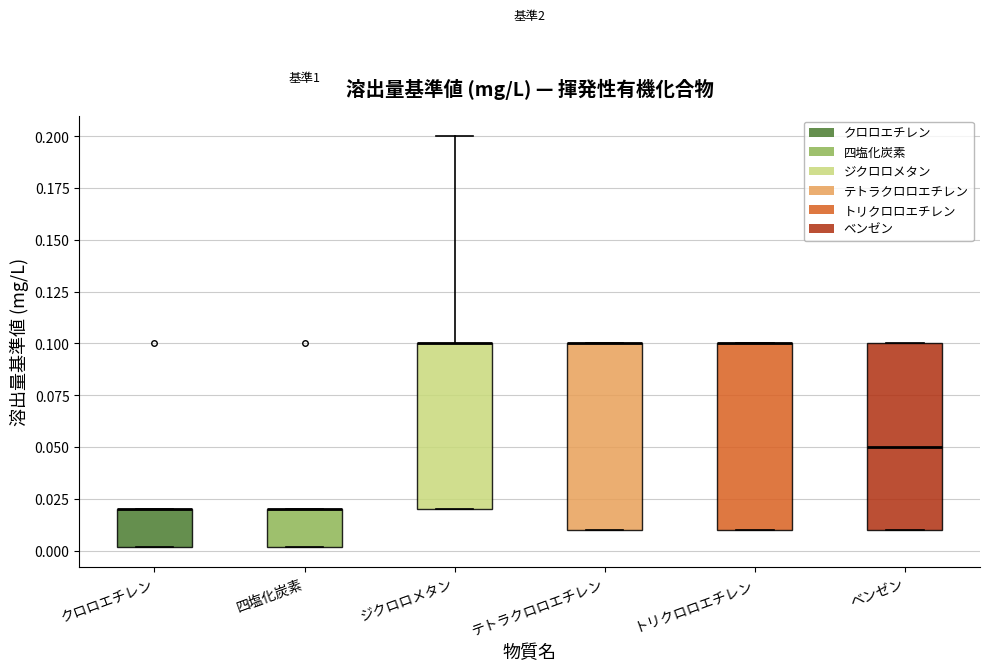

Reading left to right, transcribe this box plot: for each box, give where its median line is, the range the box spans, and where its two whiskers end, as read against the y-axis. The values are not printed on the chart, so give them approximately, as read against the axis.

クロロエチレン: median 0.02 (drawn on the box's upper edge), box 0.00 to 0.02, whiskers 0.00 to 0.02
四塩化炭素: median 0.02 (drawn on the box's upper edge), box 0.00 to 0.02, whiskers 0.00 to 0.02
ジクロロメタン: median 0.10 (drawn on the box's upper edge), box 0.02 to 0.10, whiskers 0.02 to 0.20
テトラクロロエチレン: median 0.10 (drawn on the box's upper edge), box 0.01 to 0.10, whiskers 0.01 to 0.10
トリクロロエチレン: median 0.10 (drawn on the box's upper edge), box 0.01 to 0.10, whiskers 0.01 to 0.10
ベンゼン: median 0.05, box 0.01 to 0.10, whiskers 0.01 to 0.10